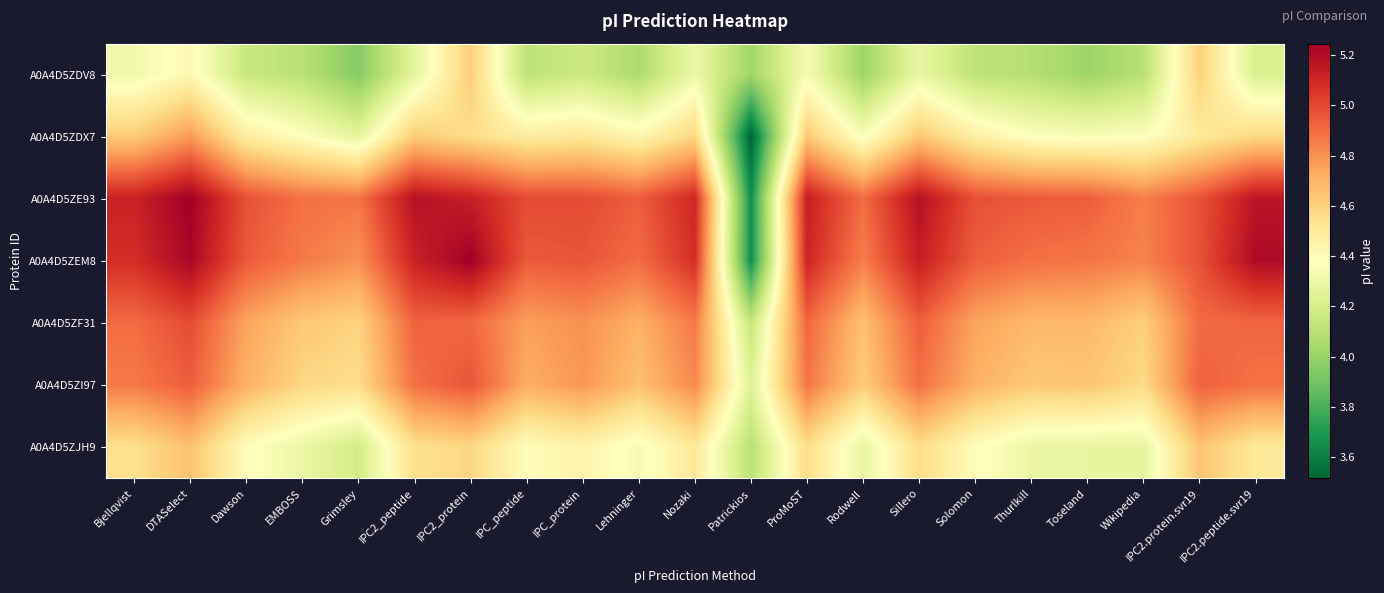

Reading left to right, transcribe all the data shown in this chart.

A0A4D5ZDV8: Bjellqvist=4.3	DTASelect=4.4	Dawson=4.2	EMBOSS=4.1	Grimsley=3.9	IPC2_peptide=4.3	IPC2_protein=4.6	IPC_peptide=4.1	IPC_protein=4.2	Lehninger=4.1	Nozaki=4.3	Patrickios=4.0	ProMoST=4.3	Rodwell=4.0	Sillero=4.3	Solomon=4.1	Thurlkill=4.1	Toseland=4.0	Wikipedia=4.1	IPC2.protein.svr19=4.6	IPC2.peptide.svr19=4.2
A0A4D5ZDX7: Bjellqvist=4.6	DTASelect=4.8	Dawson=4.5	EMBOSS=4.4	Grimsley=4.3	IPC2_peptide=4.6	IPC2_protein=4.6	IPC_peptide=4.5	IPC_protein=4.5	Lehninger=4.4	Nozaki=4.6	Patrickios=3.5	ProMoST=4.6	Rodwell=4.4	Sillero=4.6	Solomon=4.5	Thurlkill=4.4	Toseland=4.4	Wikipedia=4.4	IPC2.protein.svr19=4.5	IPC2.peptide.svr19=4.6
A0A4D5ZE93: Bjellqvist=5.1	DTASelect=5.2	Dawson=5.0	EMBOSS=4.9	Grimsley=4.9	IPC2_peptide=5.2	IPC2_protein=5.1	IPC_peptide=5.0	IPC_protein=5.0	Lehninger=4.9	Nozaki=5.1	Patrickios=3.7	ProMoST=5.1	Rodwell=4.9	Sillero=5.2	Solomon=5.0	Thurlkill=5.0	Toseland=4.9	Wikipedia=4.9	IPC2.protein.svr19=5.0	IPC2.peptide.svr19=5.2
A0A4D5ZEM8: Bjellqvist=5.1	DTASelect=5.2	Dawson=5.0	EMBOSS=4.9	Grimsley=4.8	IPC2_peptide=5.1	IPC2_protein=5.2	IPC_peptide=5.0	IPC_protein=5.0	Lehninger=4.9	Nozaki=5.1	Patrickios=3.7	ProMoST=5.1	Rodwell=4.9	Sillero=5.1	Solomon=4.9	Thurlkill=4.9	Toseland=4.9	Wikipedia=4.8	IPC2.protein.svr19=5.0	IPC2.peptide.svr19=5.2
A0A4D5ZF31: Bjellqvist=4.9	DTASelect=5.0	Dawson=4.7	EMBOSS=4.6	Grimsley=4.6	IPC2_peptide=4.9	IPC2_protein=4.9	IPC_peptide=4.8	IPC_protein=4.8	Lehninger=4.7	Nozaki=4.9	Patrickios=4.1	ProMoST=4.9	Rodwell=4.7	Sillero=4.9	Solomon=4.7	Thurlkill=4.7	Toseland=4.7	Wikipedia=4.6	IPC2.protein.svr19=4.9	IPC2.peptide.svr19=4.9
A0A4D5ZI97: Bjellqvist=4.9	DTASelect=4.9	Dawson=4.7	EMBOSS=4.6	Grimsley=4.6	IPC2_peptide=4.9	IPC2_protein=5.0	IPC_peptide=4.7	IPC_protein=4.8	Lehninger=4.7	Nozaki=4.8	Patrickios=4.2	ProMoST=4.9	Rodwell=4.6	Sillero=4.9	Solomon=4.7	Thurlkill=4.6	Toseland=4.6	Wikipedia=4.6	IPC2.protein.svr19=4.9	IPC2.peptide.svr19=4.9
A0A4D5ZJH9: Bjellqvist=4.5	DTASelect=4.7	Dawson=4.4	EMBOSS=4.3	Grimsley=4.2	IPC2_peptide=4.5	IPC2_protein=4.6	IPC_peptide=4.4	IPC_protein=4.4	Lehninger=4.3	Nozaki=4.5	Patrickios=4.1	ProMoST=4.6	Rodwell=4.3	Sillero=4.6	Solomon=4.4	Thurlkill=4.3	Toseland=4.3	Wikipedia=4.3	IPC2.protein.svr19=4.7	IPC2.peptide.svr19=4.5